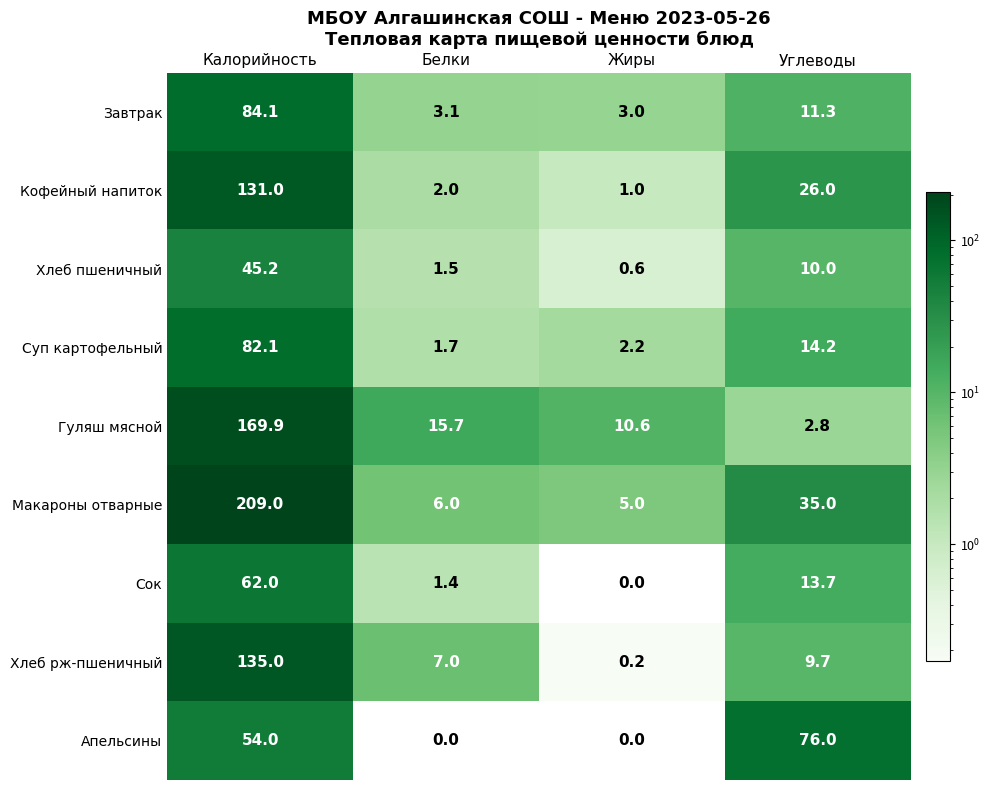

At which label does Суп картофельный reach its peak?

Калорийность